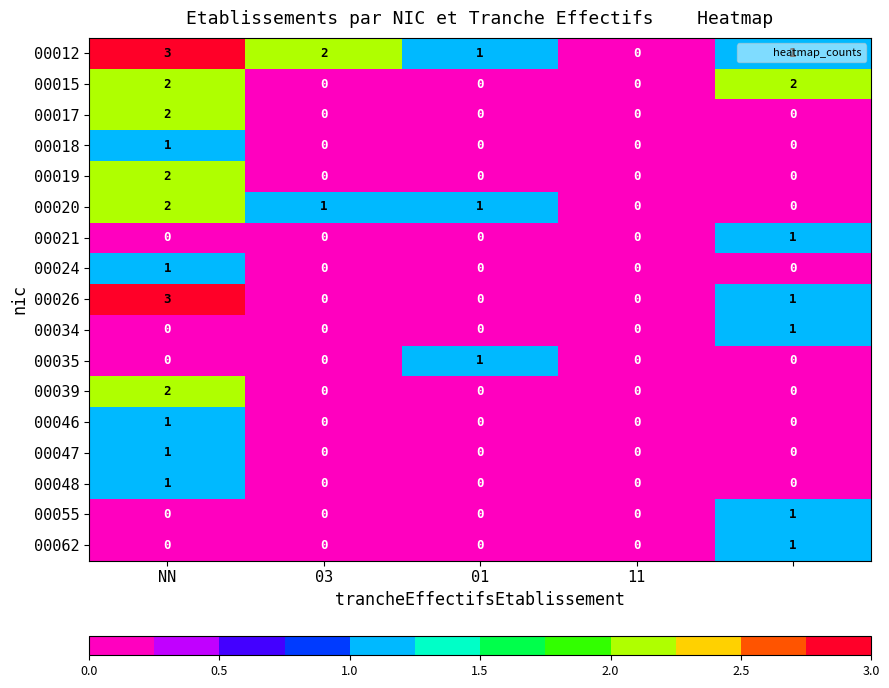

What is the maximum value shown in the chart?

3